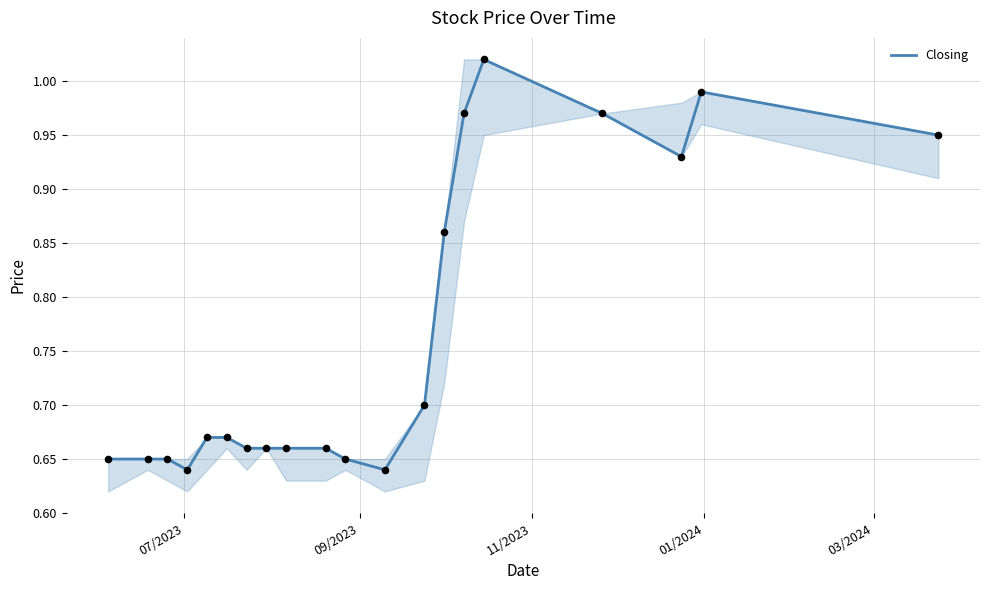

What is the difference between the maximum and minimum values?

0.4